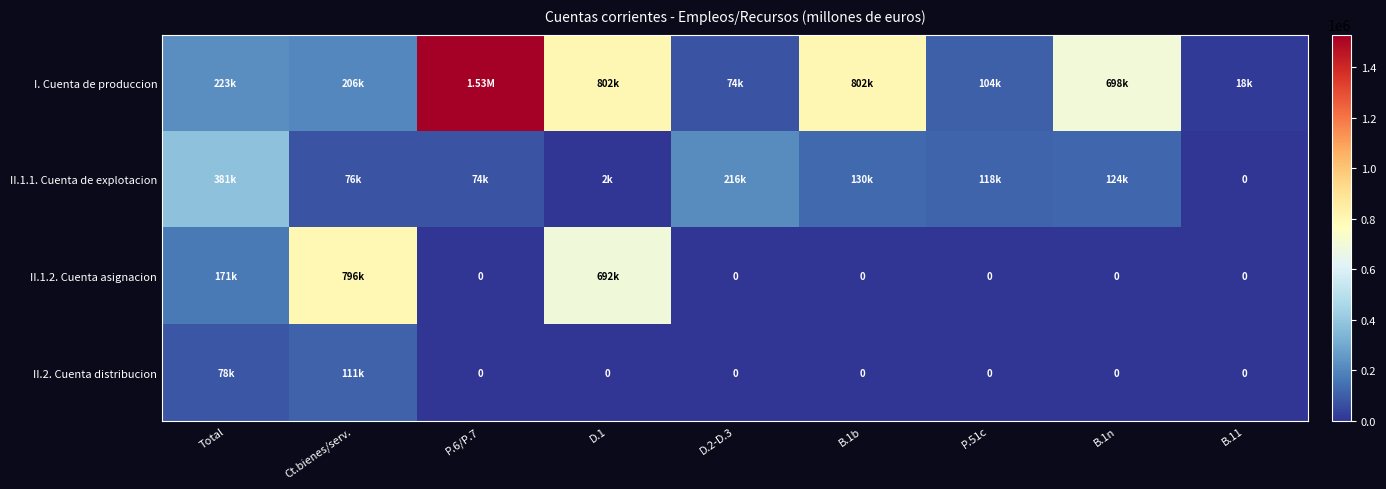

What is the average value of the II.1.1. Cuenta de explotacion series?

124621